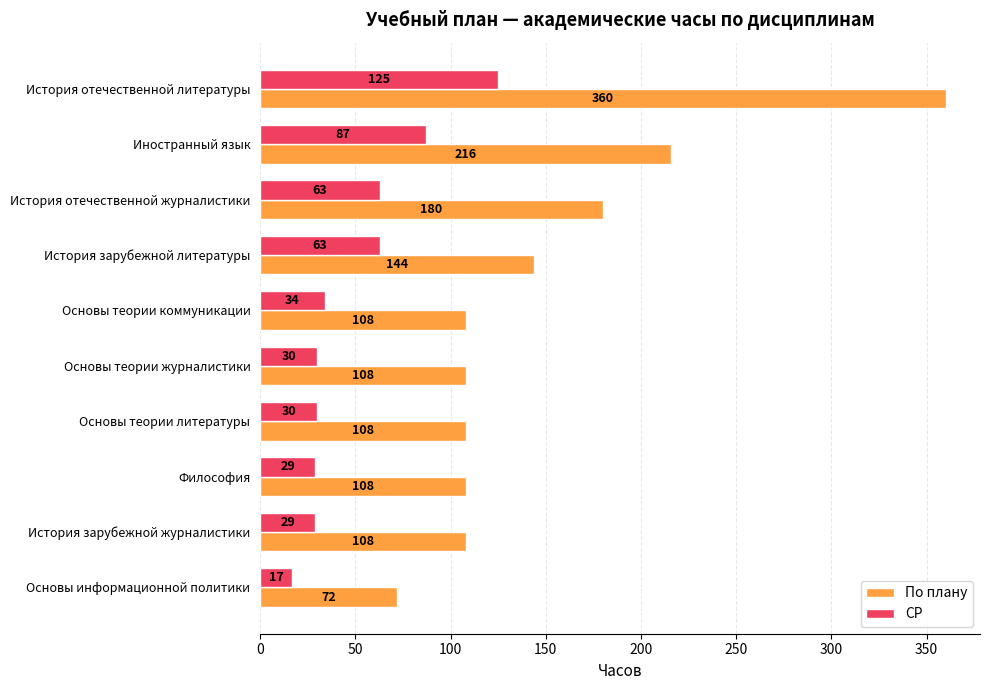

The СР series shows 63 at История отечественной журналистики. True or false?

True